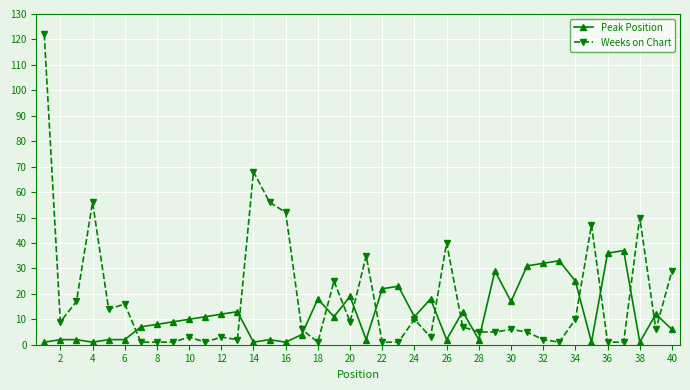

What is the maximum value for Weeks on Chart?

122